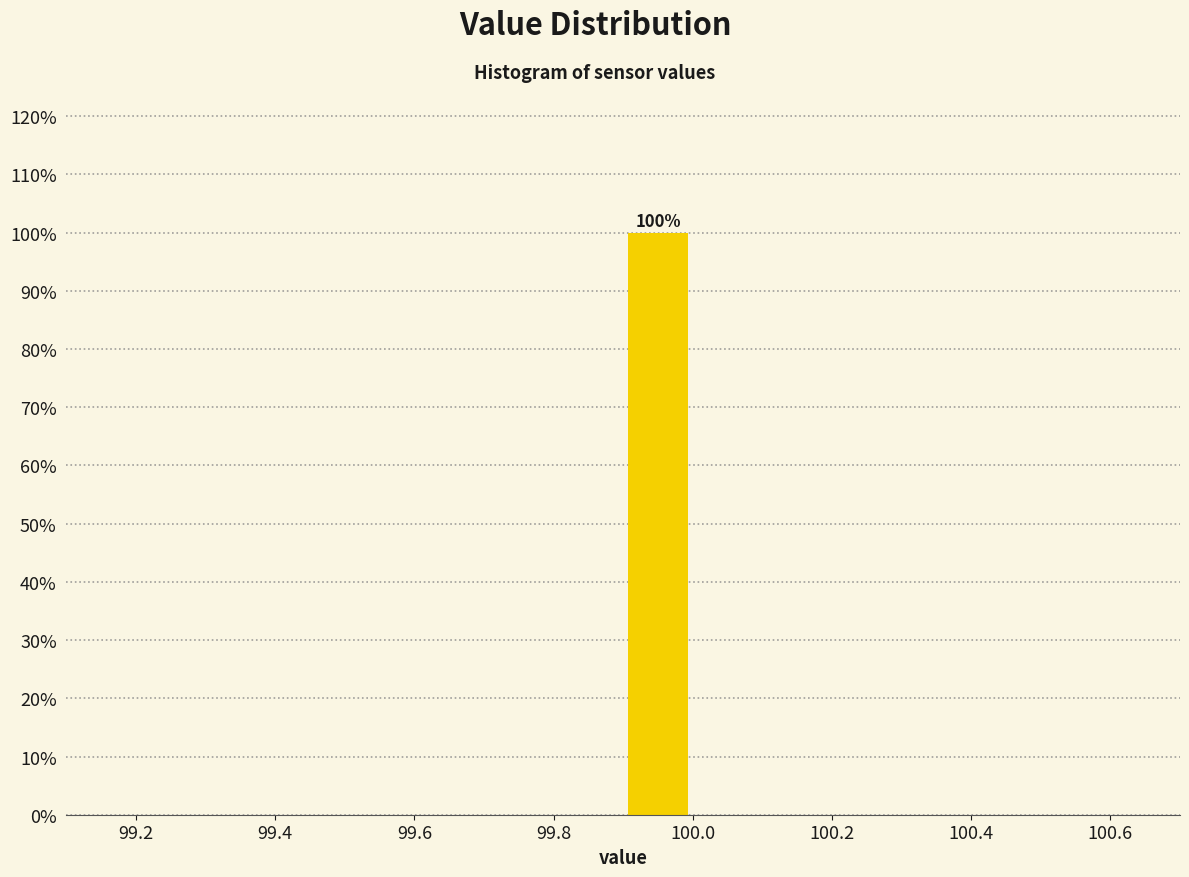

Over which range of the x-axis is the bar tallest?

99.9 to 100.0